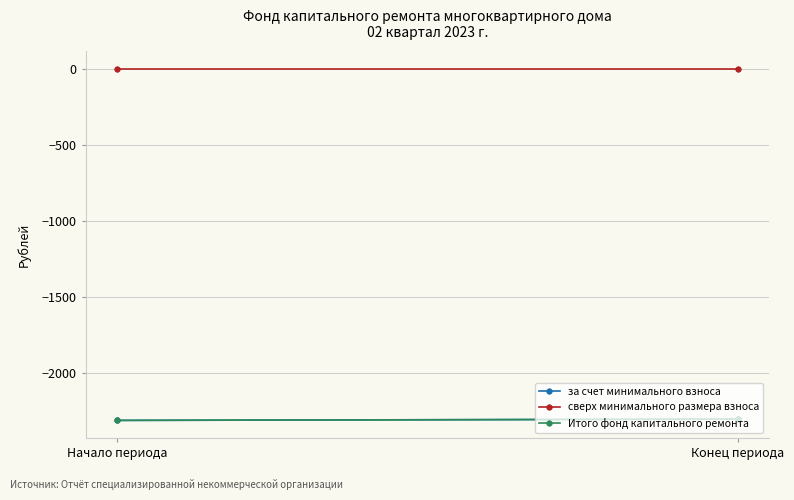

What is the total value across all series at Конец периода?

-4606.3